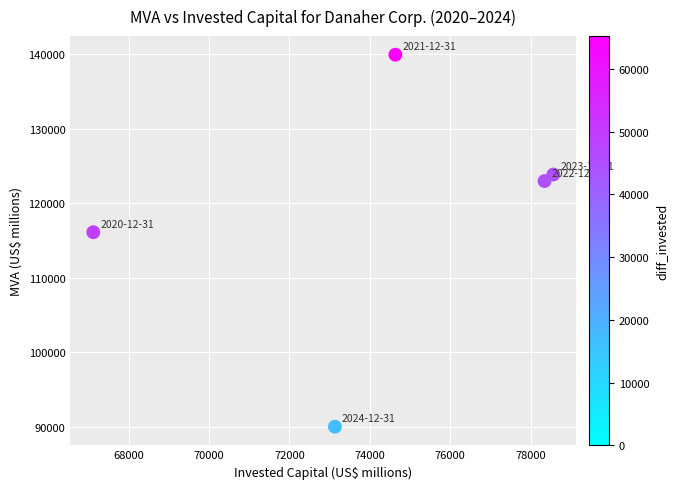

What Y value in the scatter plot is closest to 114962?

116100